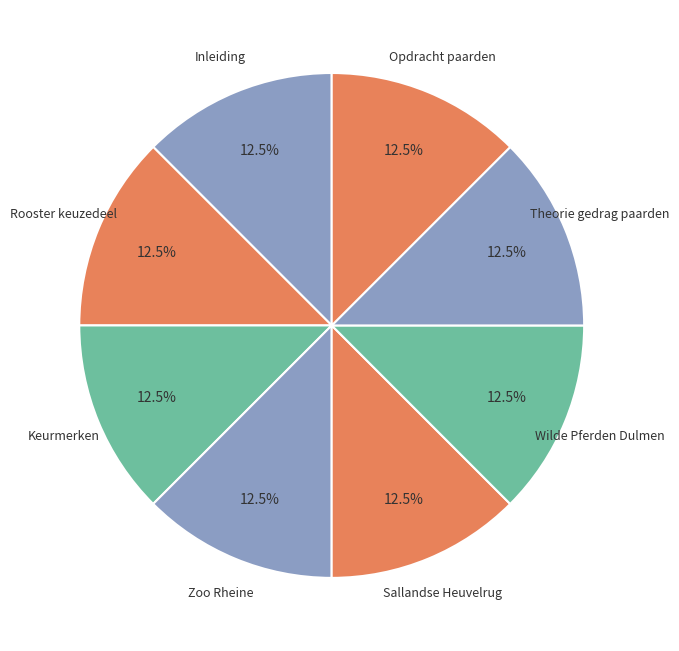

Does any single category account for the majority?

No